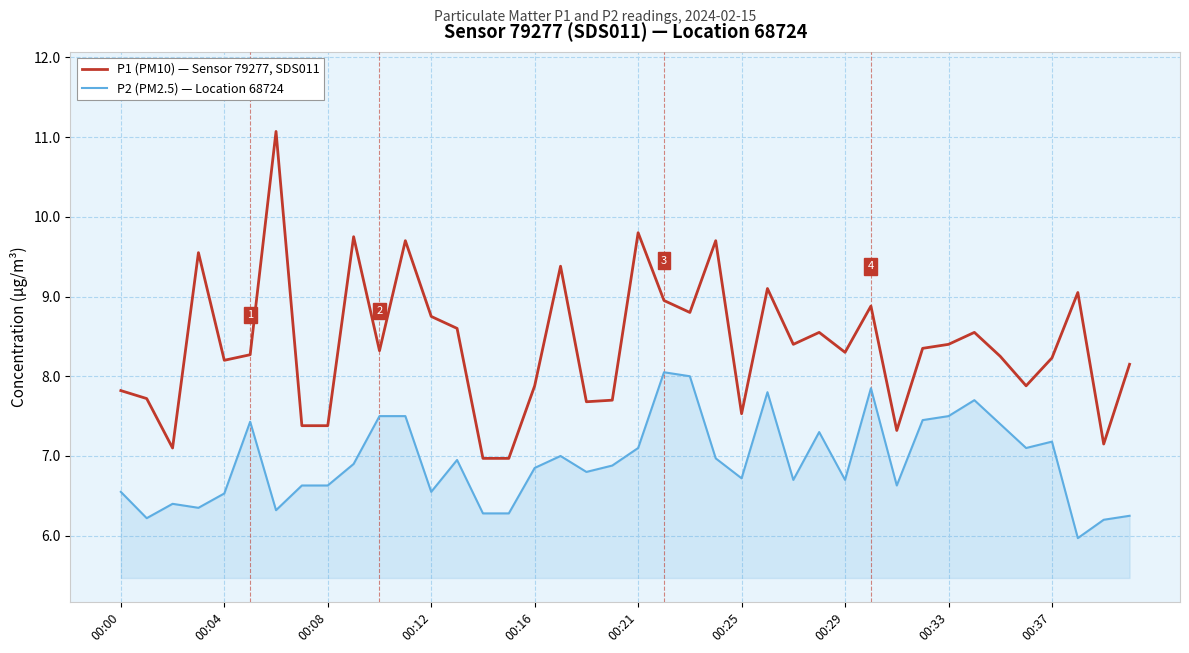

True or false: P2 (PM2.5) — Location 68724 and P1 (PM10) — Sensor 79277, SDS011 intersect in this chart.

False